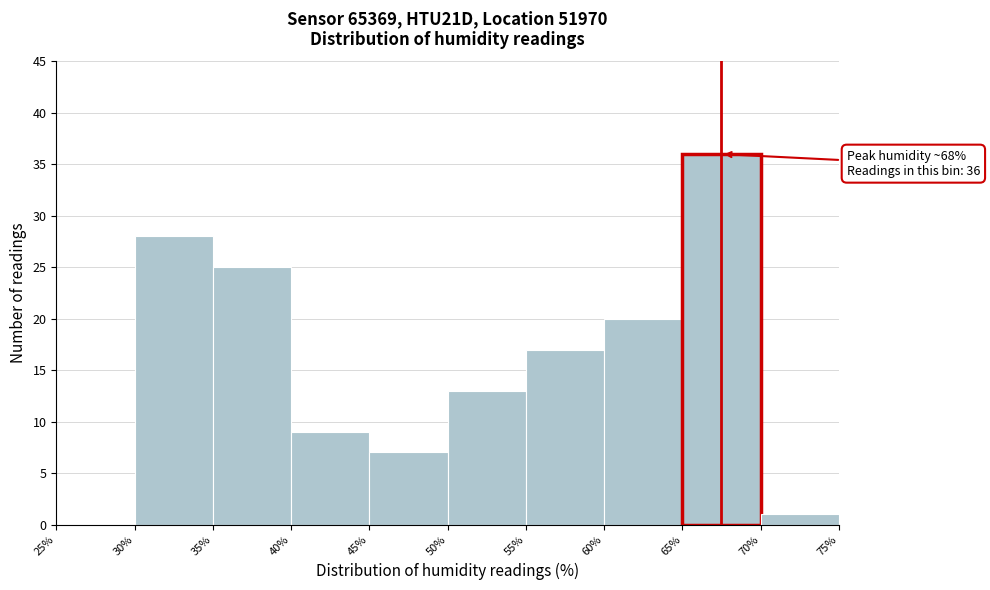

Over which range of the x-axis is the bar tallest?

65% to 70%